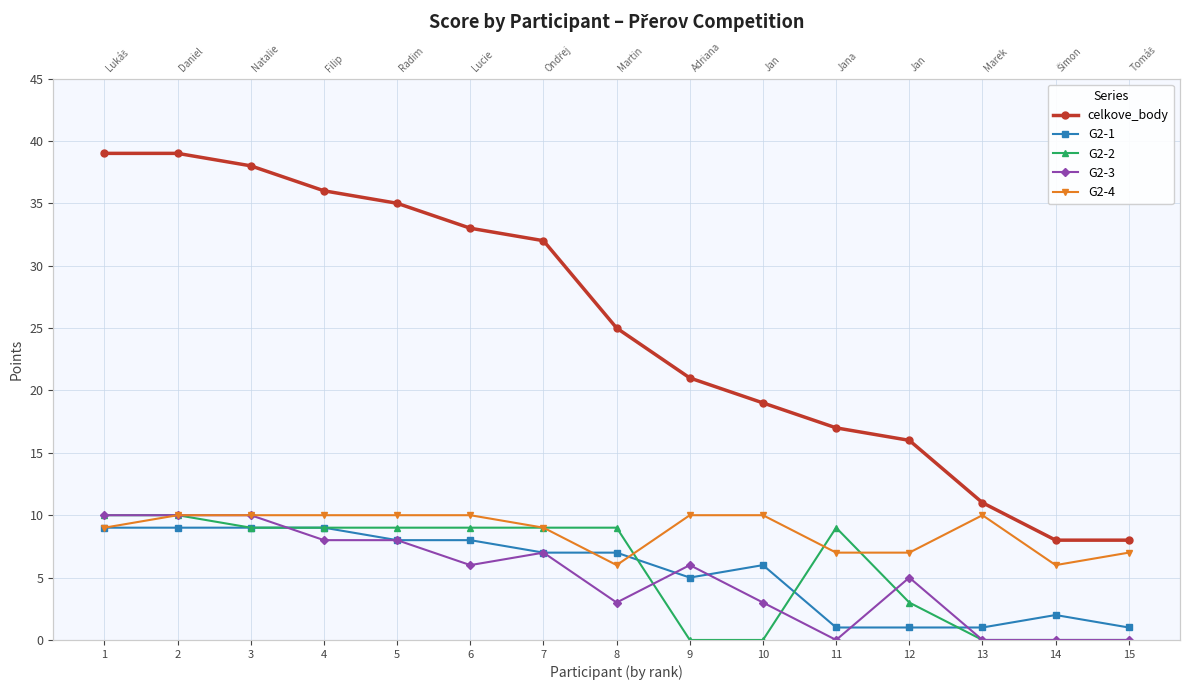

What is the total value across all series at 8?

50